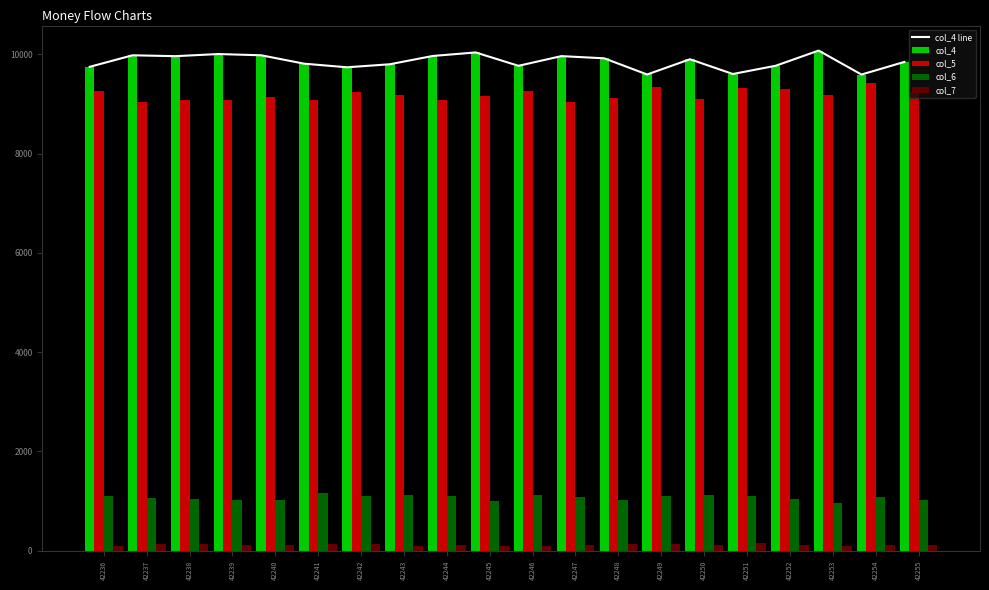

The value of col_4 at 42246 is 16792. True or false?

False